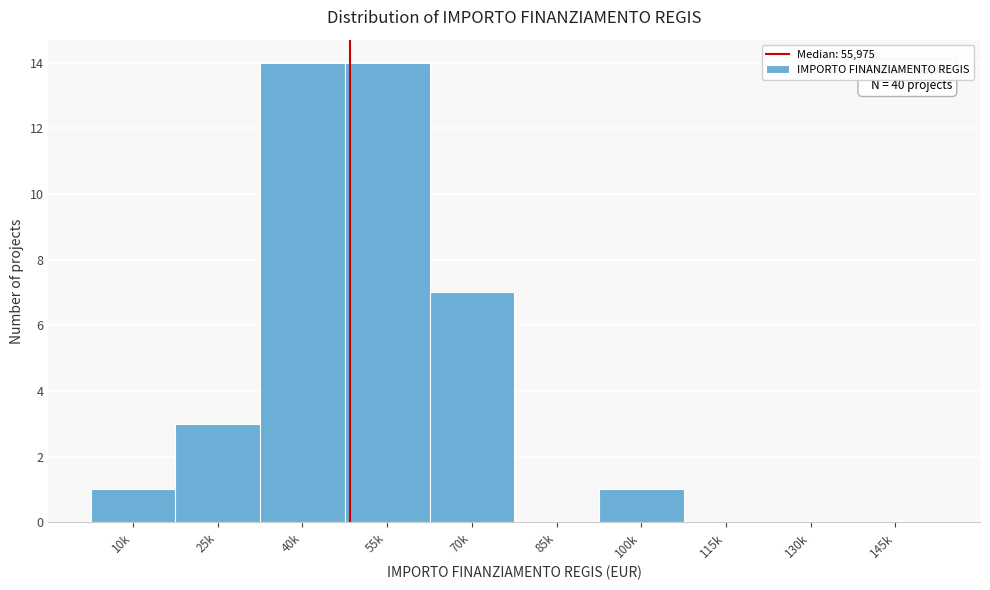

Reading left to right, transcribe all the data shown in this chart.

10k=1	25k=3	40k=14	55k=14	70k=7	85k=0	100k=1	115k=0	130k=0	145k=0